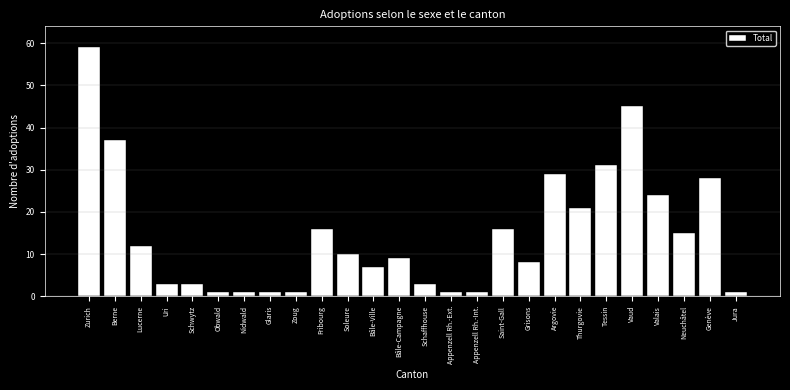

Reading left to right, transcribe all the data shown in this chart.

Zurich=59	Berne=37	Lucerne=12	Uri=3	Schwytz=3	Obwald=1	Nidwald=1	Glaris=1	Zoug=1	Fribourg=16	Soleure=10	Bâle-Ville=7	Bâle-Campagne=9	Schaffhouse=3	Appenzell Rh.-Ext.=1	Appenzell Rh.-Int.=1	Saint-Gall=16	Grisons=8	Argovie=29	Thurgovie=21	Tessin=31	Vaud=45	Valais=24	Neuchâtel=15	Genève=28	Jura=1